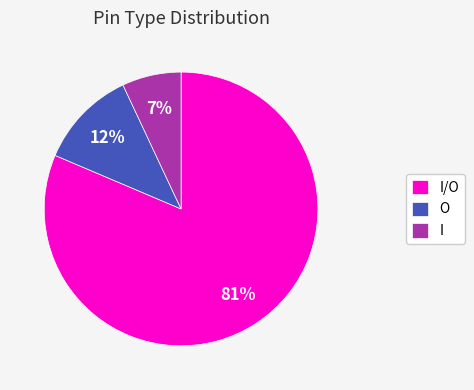

Which category accounts for the majority?

I/O